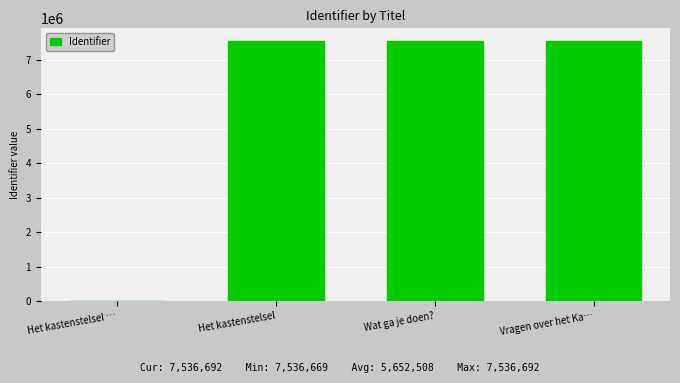

What is the greatest value displayed?

7536692